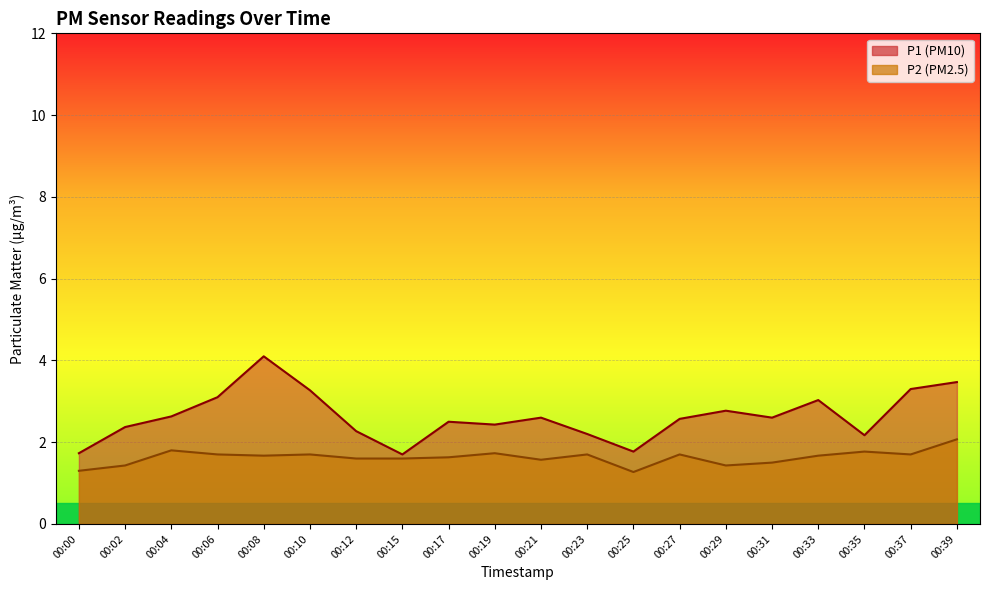

Reading right to left, transcribe all the data shown in this chart.

P1: 3.5	3.3	2.2	3.0	2.6	2.8	2.6	1.8	2.2	2.6	2.4	2.5	1.7	2.3	3.3	4.1	3.1	2.6	2.4	1.7
P2: 2.1	1.7	1.8	1.7	1.5	1.4	1.7	1.3	1.7	1.6	1.7	1.6	1.6	1.6	1.7	1.7	1.7	1.8	1.4	1.3